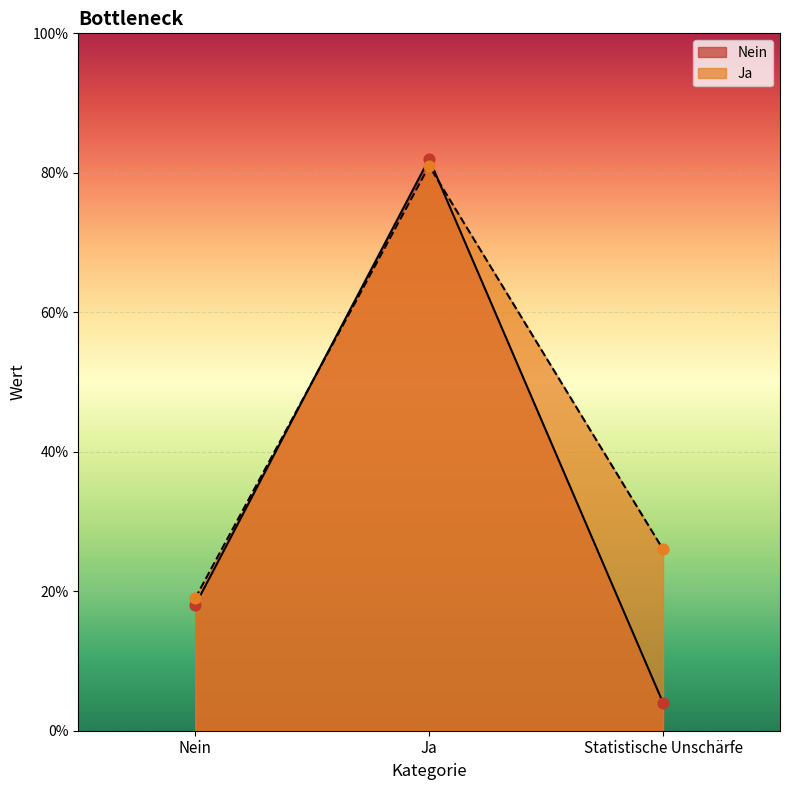

Which series reaches the maximum Y coordinate?

Nein